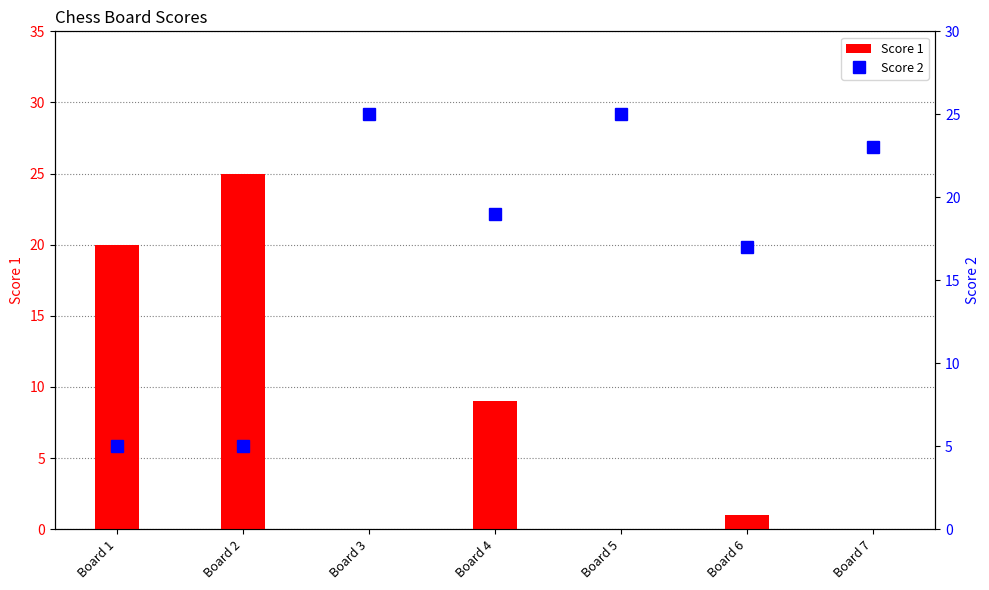

What is the value of the Score 1 bar at the 4th from the left?

9